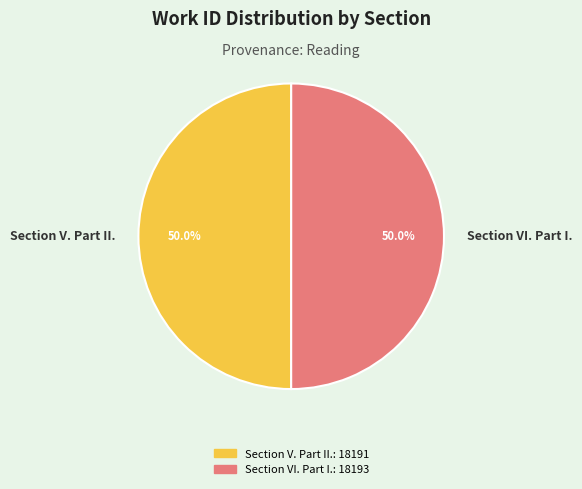

Approximately how many times larger is the value at Section V. Part II. compared to Section VI. Part I.?

1.0